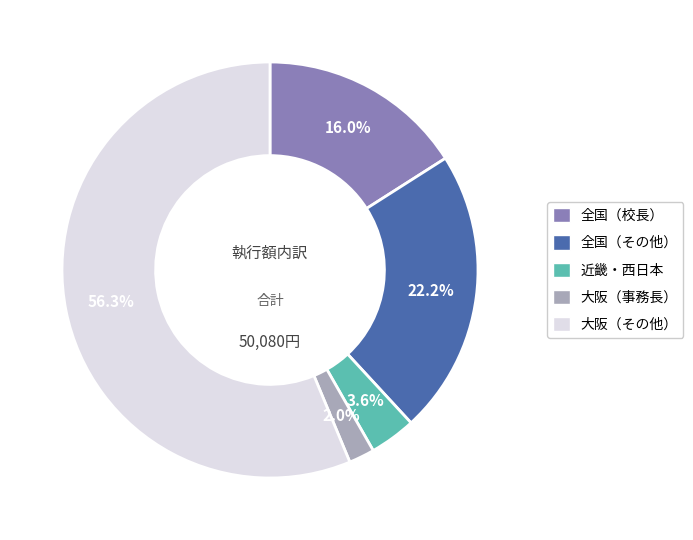

Does any single category account for the majority?

Yes